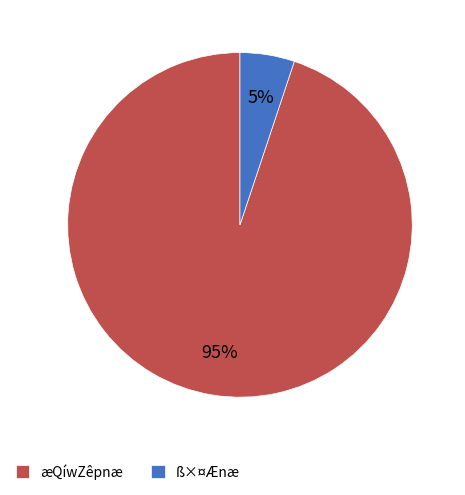

The æQíwZêpnæ slice represents 83% of the pie. True or false?

False